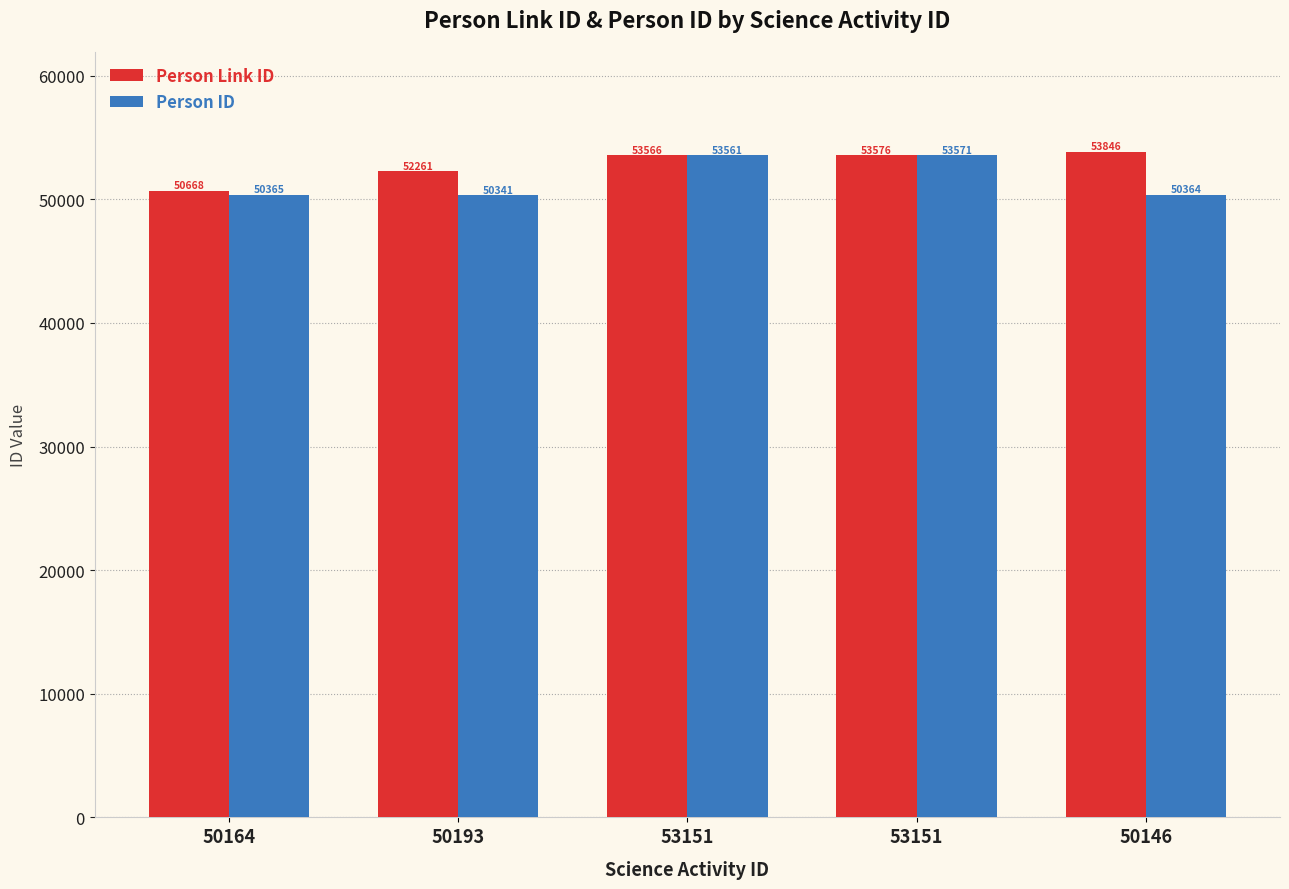

List the series in order of their overall mean, lowest first.

Person ID, Person Link ID